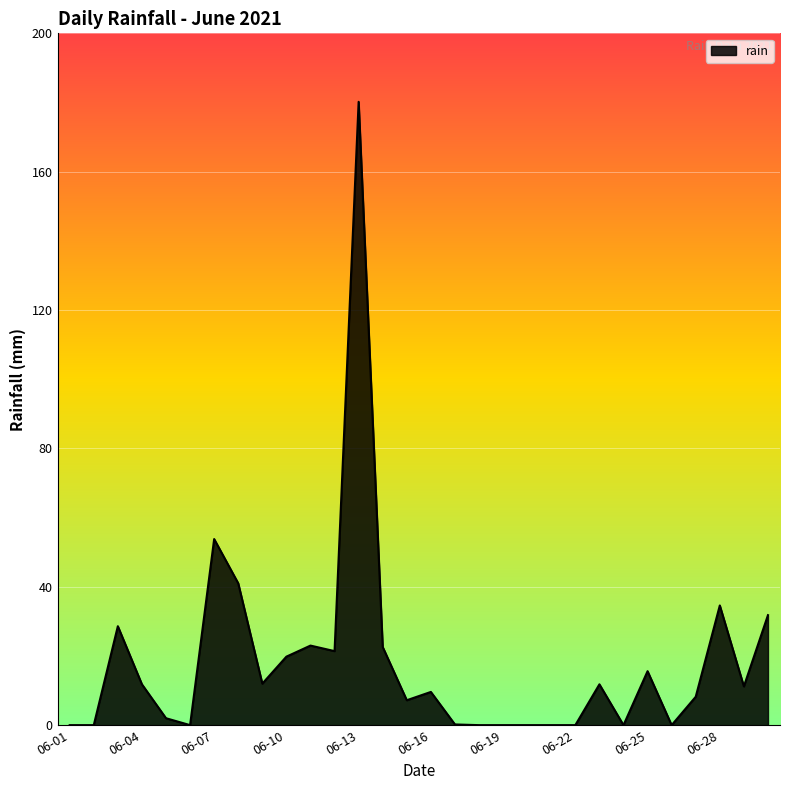

What is the maximum value shown in the chart?

180.2